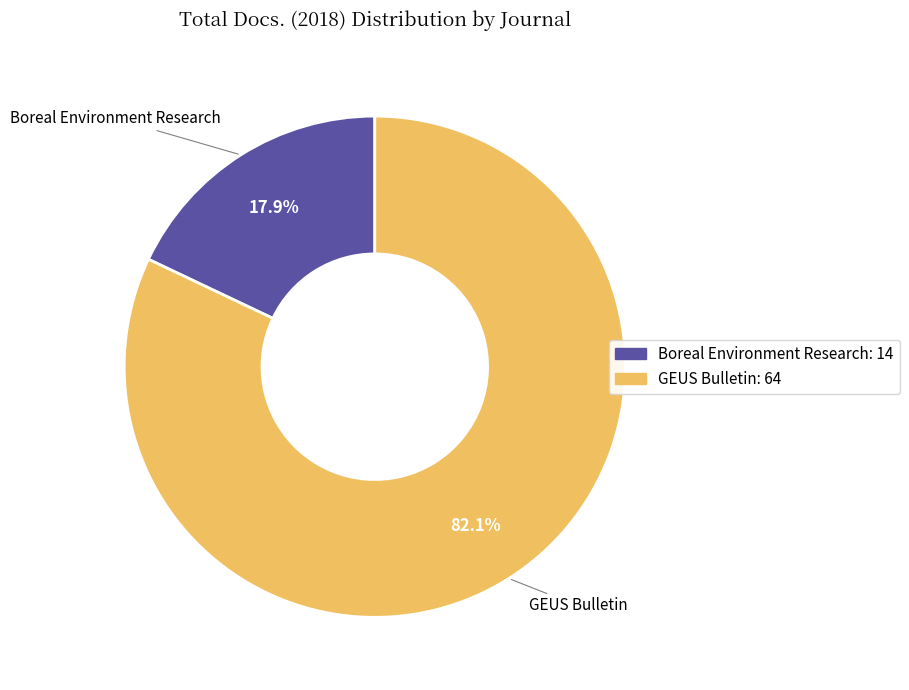

What is the ratio of the value at GEUS Bulletin to the value at Boreal Environment Research?

4.6